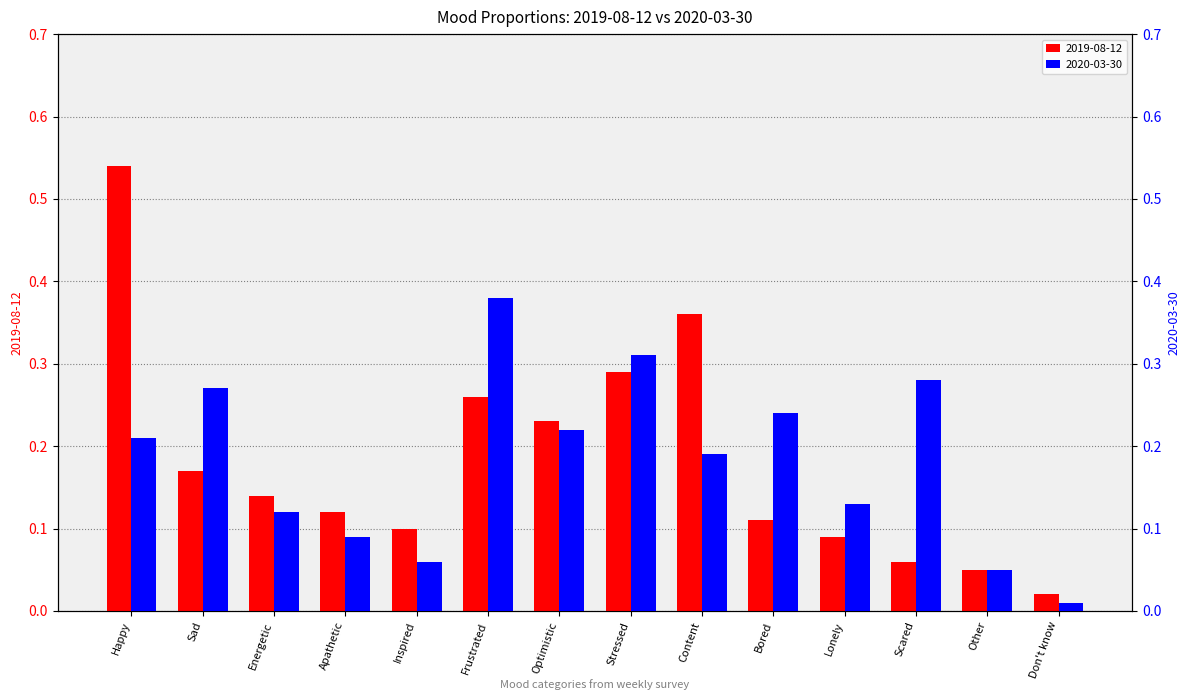

What value does the 2020-03-30 series have at Content?

0.2